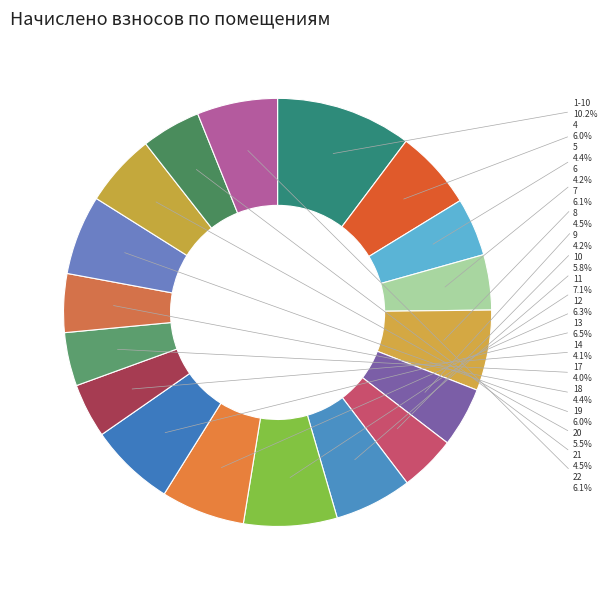

To the nearest percent, what is the difference between the largest and smallest slice percentages?

6%